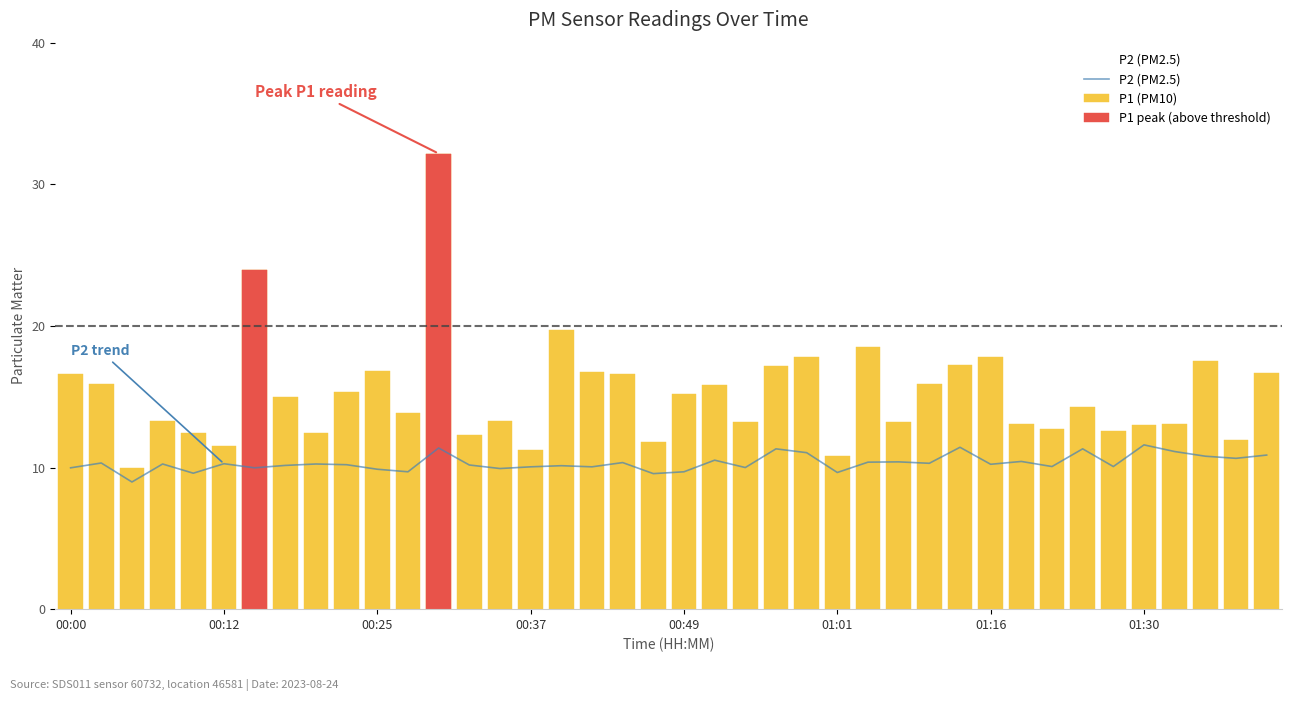

What is the label of the 1st bar from the left?

00:00